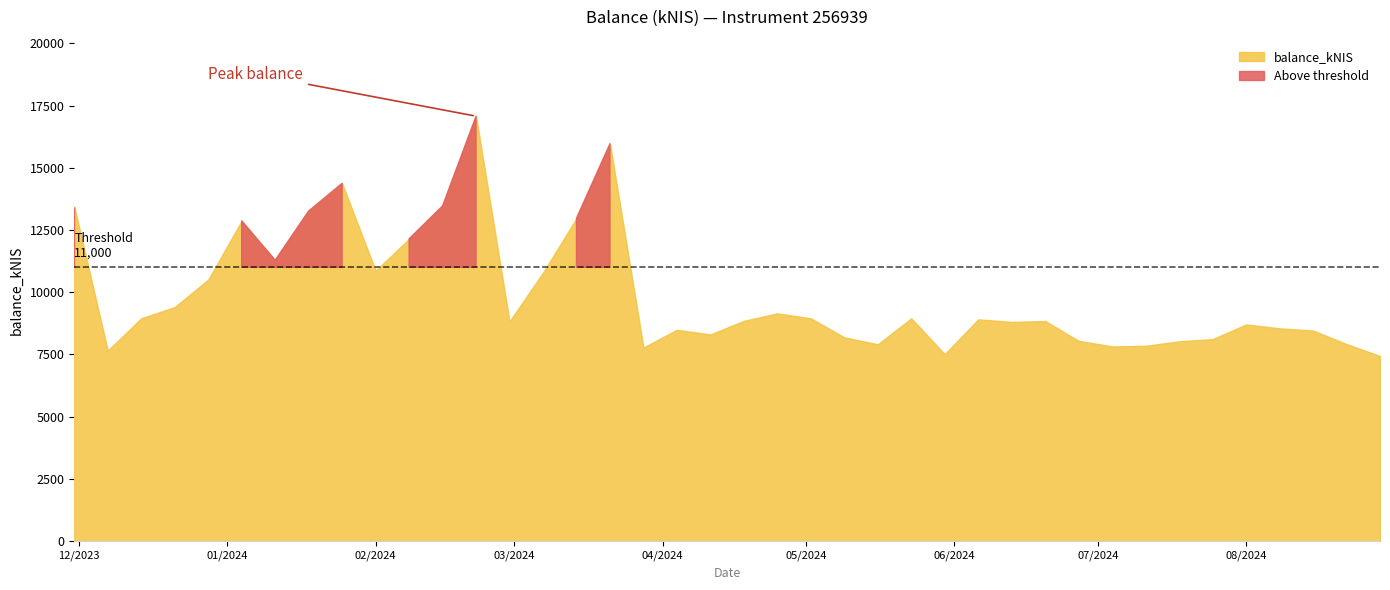

What is the change in value from 2024-02-01 to 2024-03-28?

-3084.0